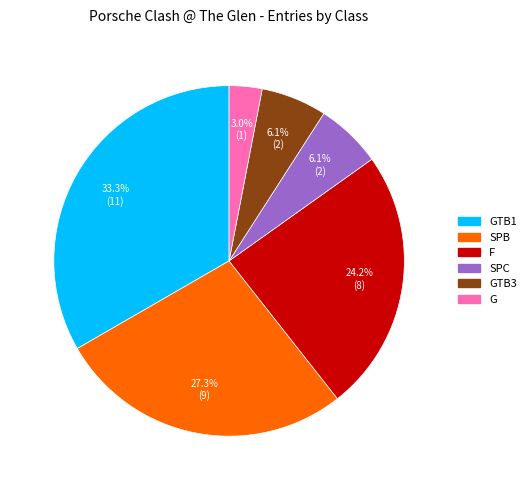

Is there any slice that represents more than half of the pie?

No